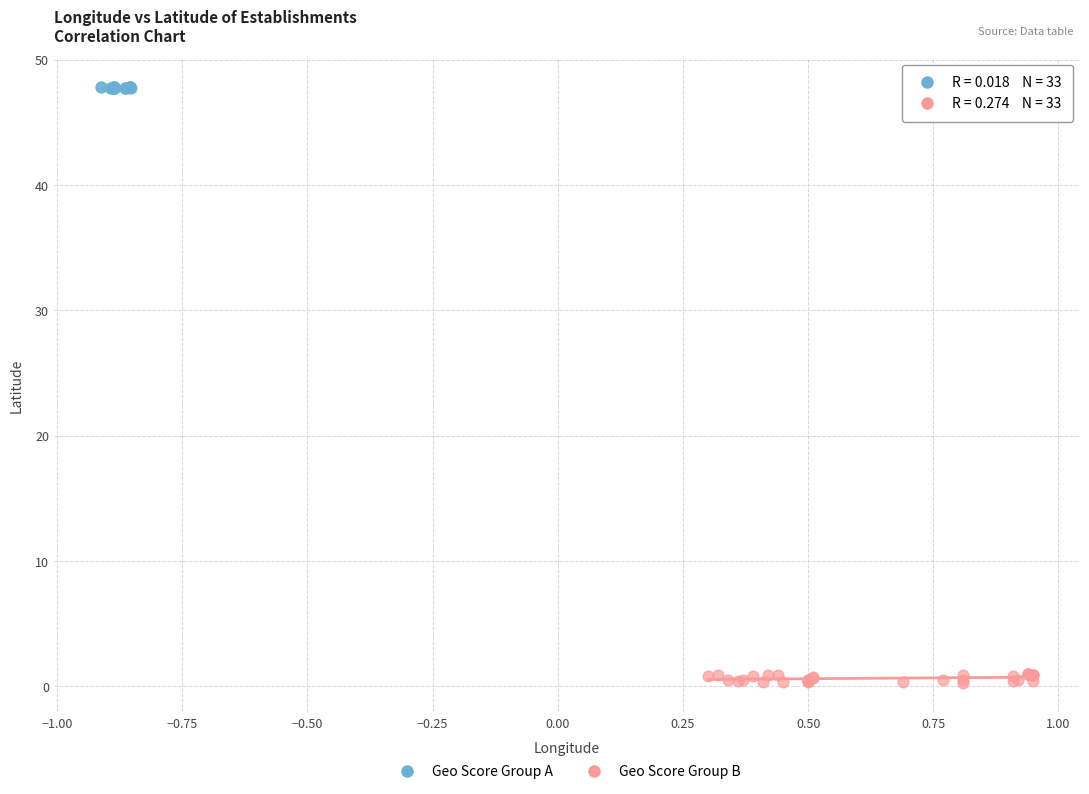

Which series reaches the minimum Y coordinate?

Geo Score Group B